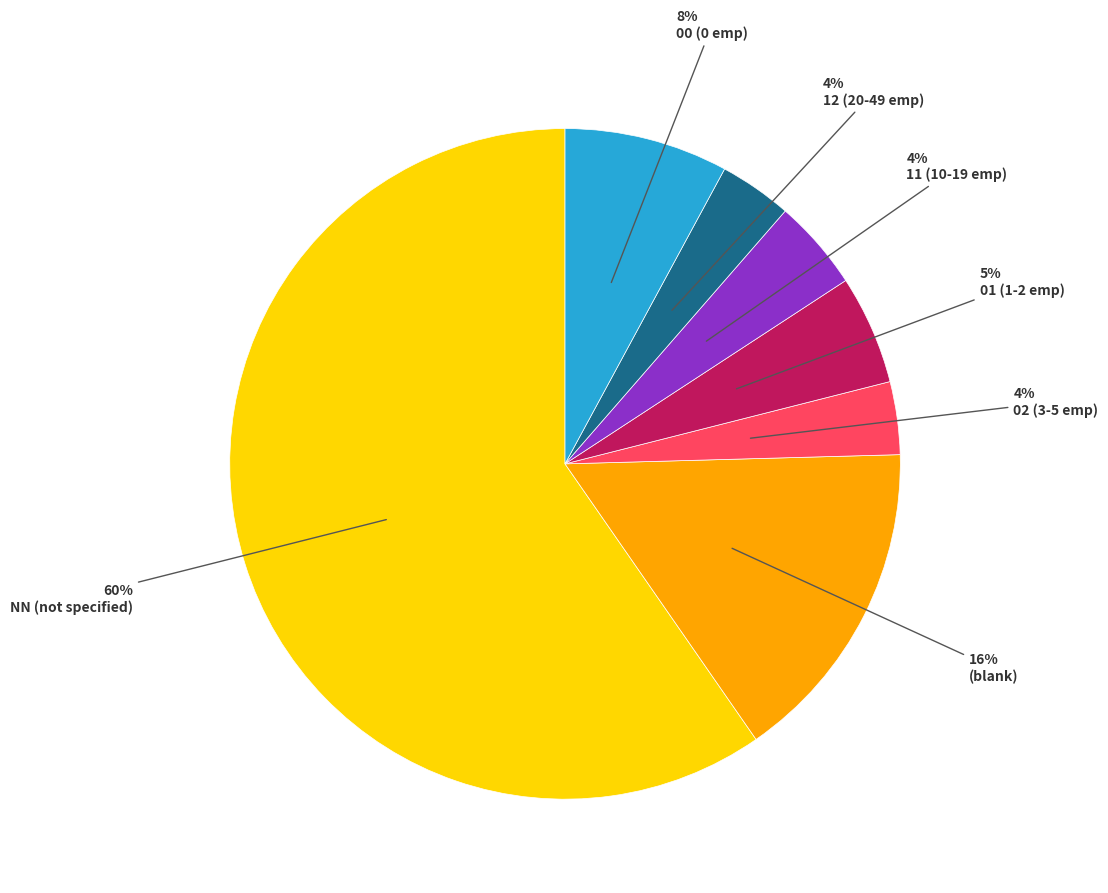

Which has a higher value, 01 (1-2 emp) or 11 (10-19 emp)?

01 (1-2 emp)